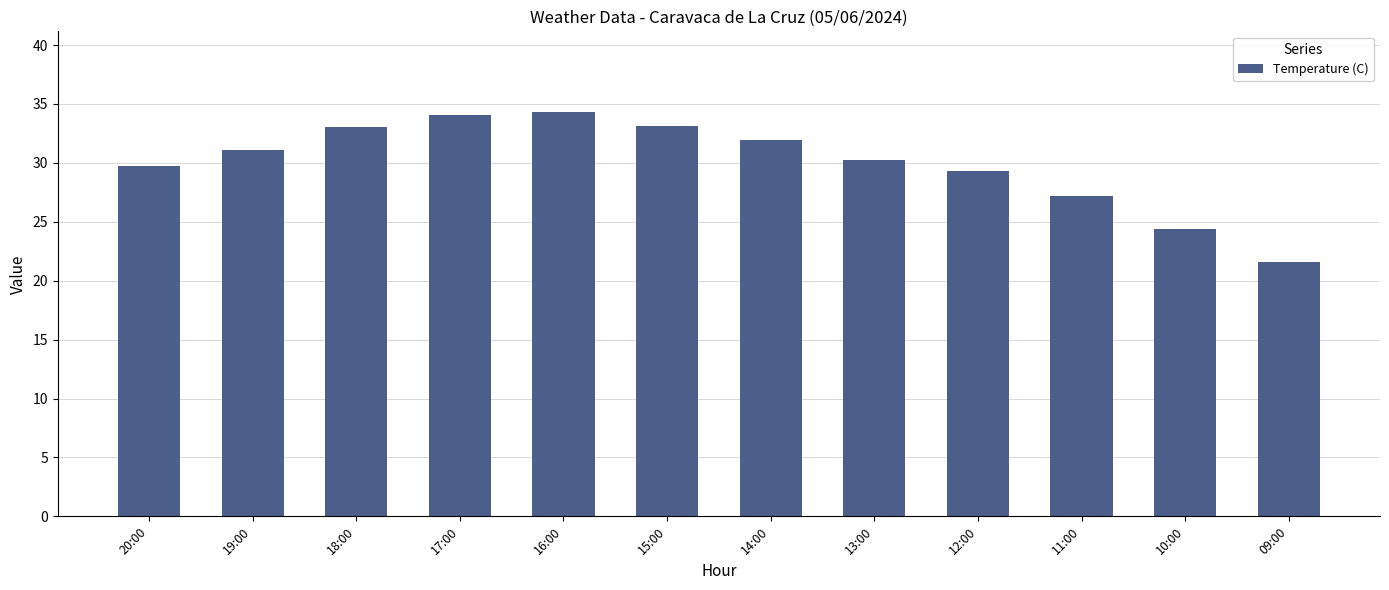

What is the value of the 1st bar from the left?

29.7